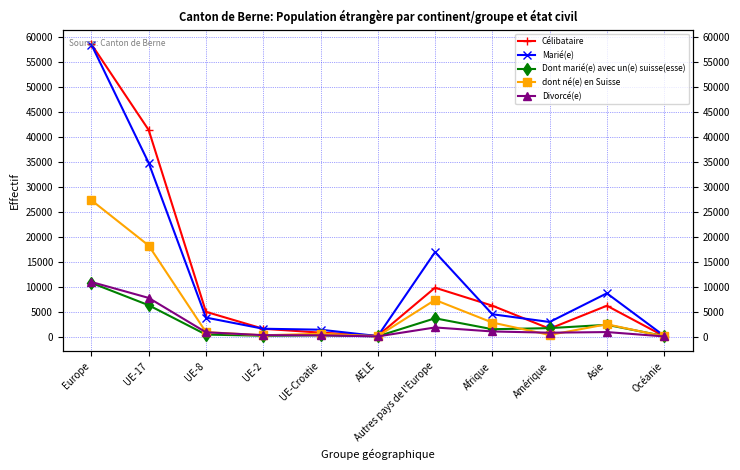

What is the lowest value of the Dont marié(e) avec un(e) suisse(esse) series?

46